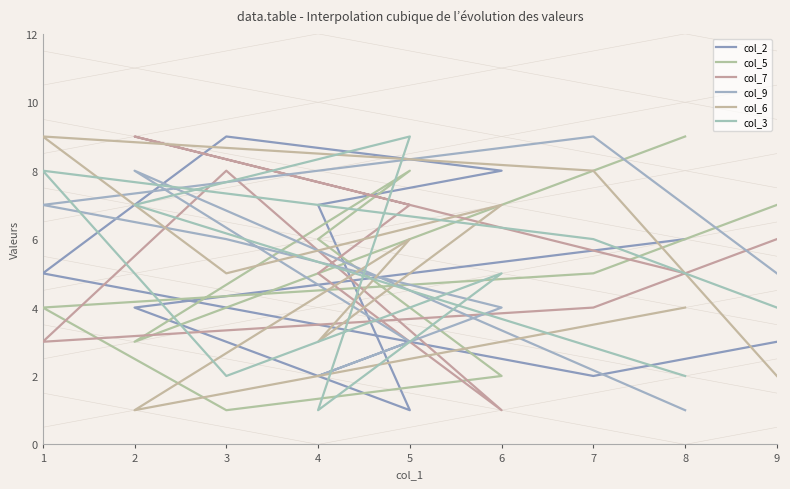

What is the difference between the col_5 values at 1 and 9?

3